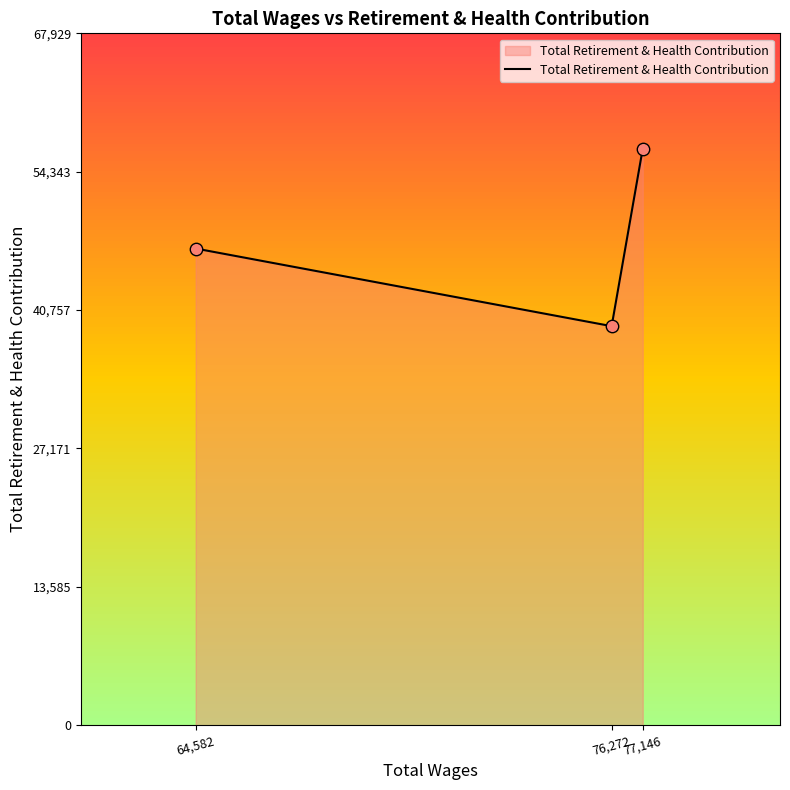

Which has a higher value, 64,582 or 77,146?

77,146